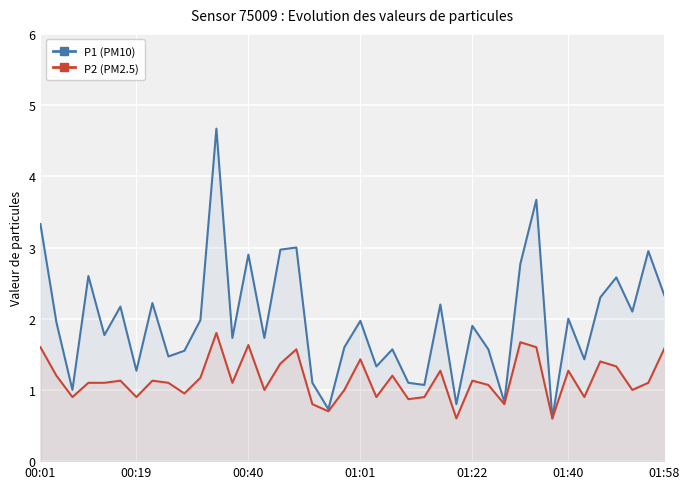

What is the average value of the P2 (PM2.5) series?

1.1